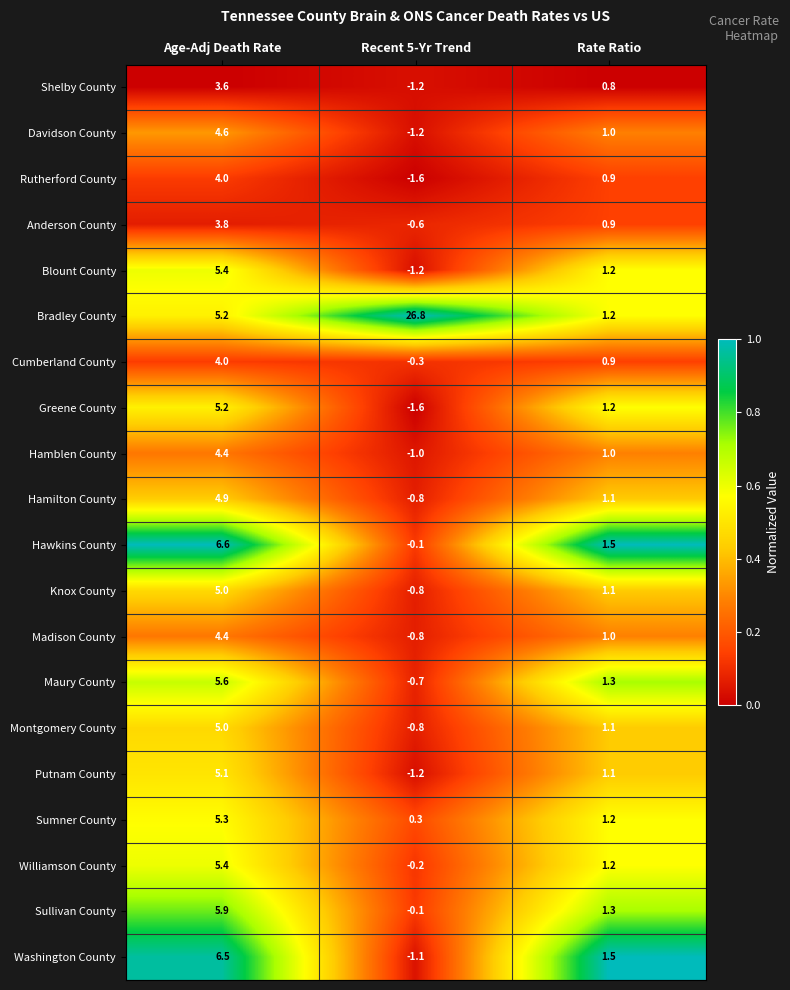

Which series has the widest spread of values?

Bradley County